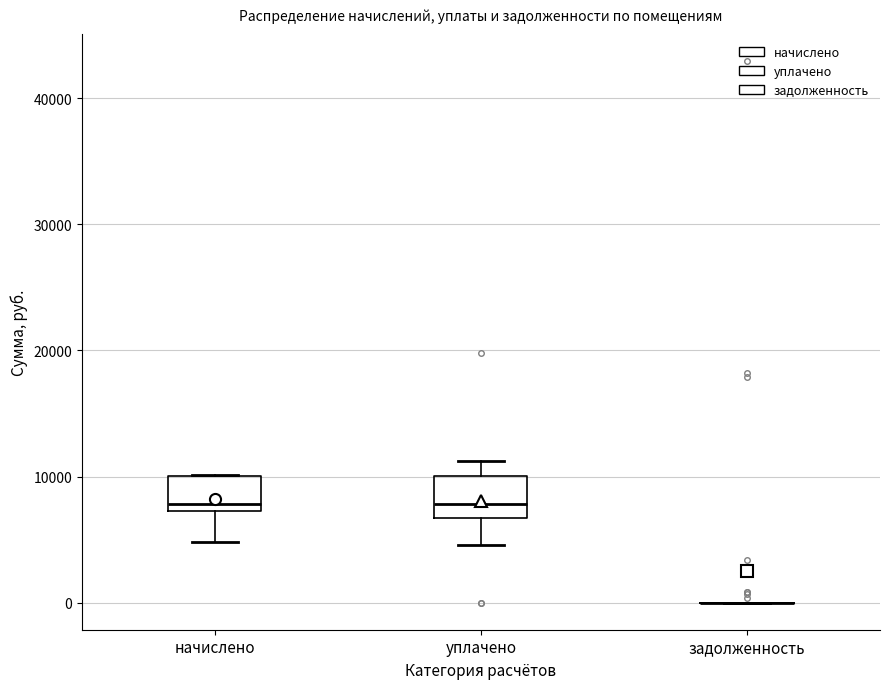

Reading left to right, read every box against the y-axis: the position of its median line, the range the box covers, and the ends of its whiskers. The values are not printed on the chart, so give them approximately, as read against the axis.

начислено: median 8000, box 7000 to 10000, whiskers 5000 to 10000
уплачено: median 8000, box 7000 to 10000, whiskers 5000 to 11000
задолженность: box collapsed to a line at 0, whiskers 0 to 0